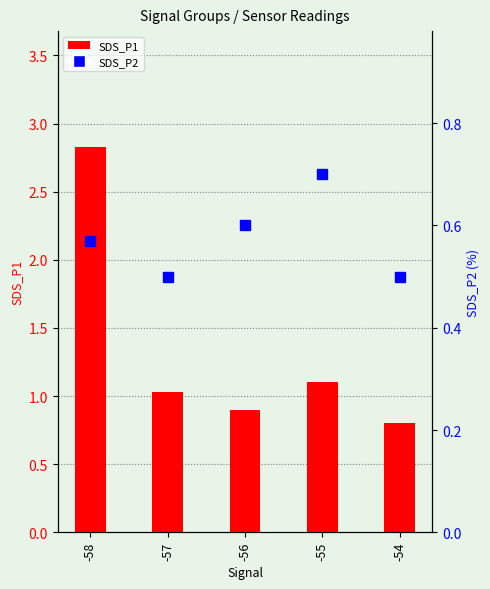

How many distinct data groups are displayed?

2